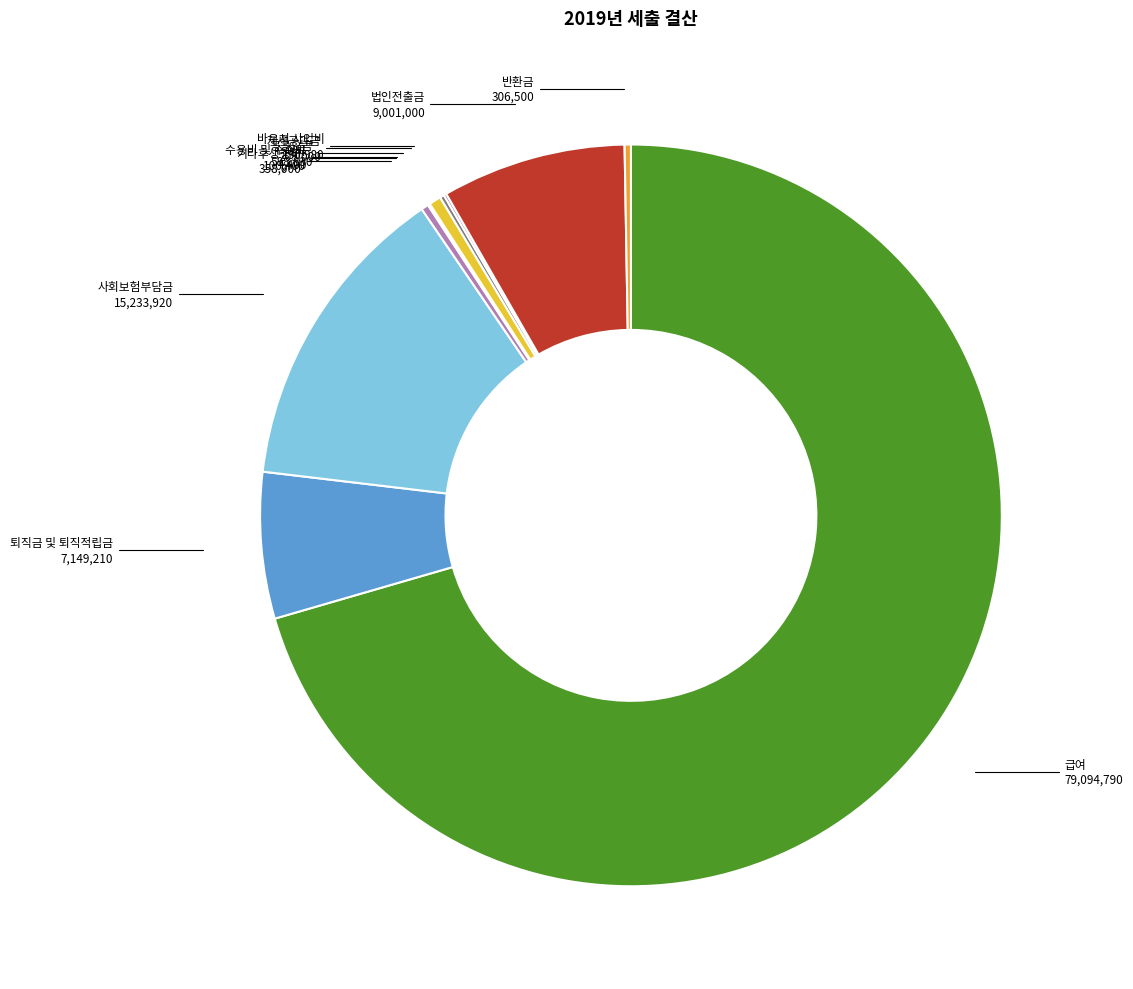

Which has a higher value, 퇴직금 및 퇴직적립금 or 공공요금?

퇴직금 및 퇴직적립금